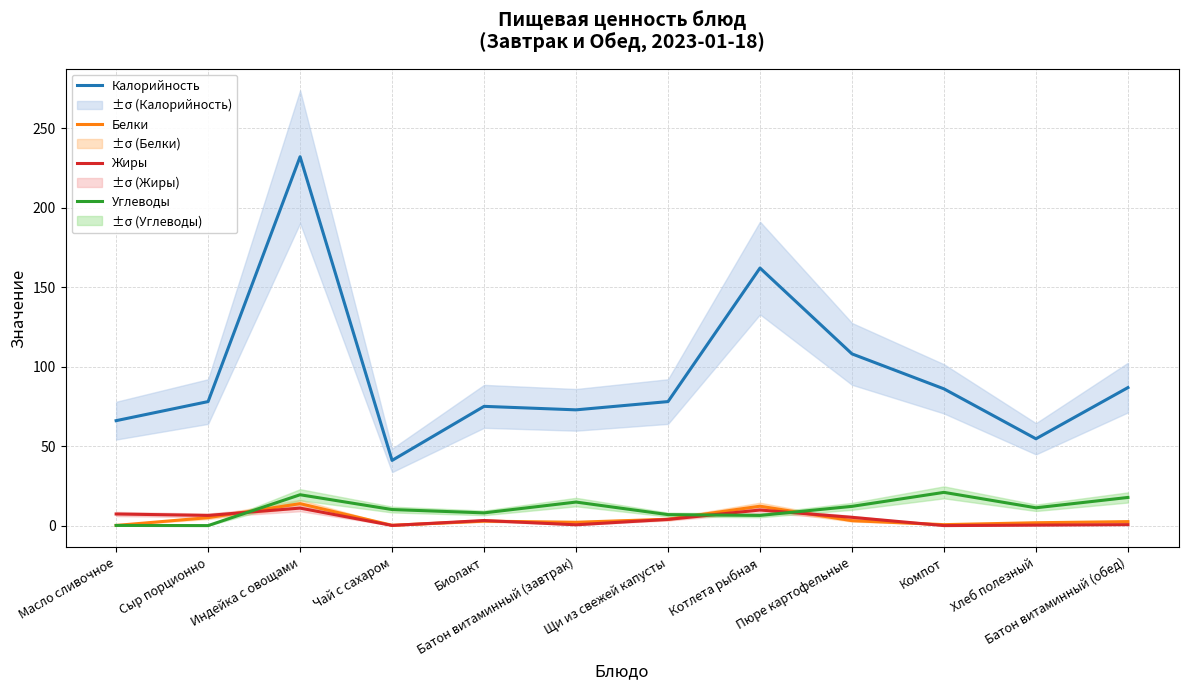

Reading right to left, transcribe all the data shown in this chart.

Калорийность: Батон витаминный (обед)=86.8	Хлеб полезный=54.6	Компот=86.0	Пюре картофельные=108.0	Котлета рыбная=162.0	Щи из свежей капусты=78.0	Батон витаминный (завтрак)=72.8	Биолакт=75.0	Чай с сахаром=41.0	Индейка с овощами=232.0	Сыр порционно=78.0	Масло сливочное=66.0
Белки: Батон витаминный (обед)=2.5	Хлеб полезный=1.8	Компот=0.6	Пюре картофельные=3.1	Котлета рыбная=12.2	Щи из свежей капусты=4.0	Батон витаминный (завтрак)=2.1	Биолакт=2.8	Чай с сахаром=0.2	Индейка с овощами=13.8	Сыр порционно=5.0	Масло сливочное=0.1
Жиры: Батон витаминный (обед)=0.6	Хлеб полезный=0.3	Компот=0.0	Пюре картофельные=5.2	Котлета рыбная=9.8	Щи из свежей капусты=3.9	Батон витаминный (завтрак)=0.5	Биолакт=3.2	Чай с сахаром=0.1	Индейка с овощами=11.0	Сыр порционно=6.4	Масло сливочное=7.3
Углеводы: Батон витаминный (обед)=17.7	Хлеб полезный=11.2	Компот=20.9	Пюре картофельные=12.1	Котлета рыбная=6.4	Щи из свежей капусты=6.9	Батон витаминный (завтрак)=14.8	Биолакт=8.0	Чай с сахаром=10.1	Индейка с овощами=19.4	Сыр порционно=0.0	Масло сливочное=0.1